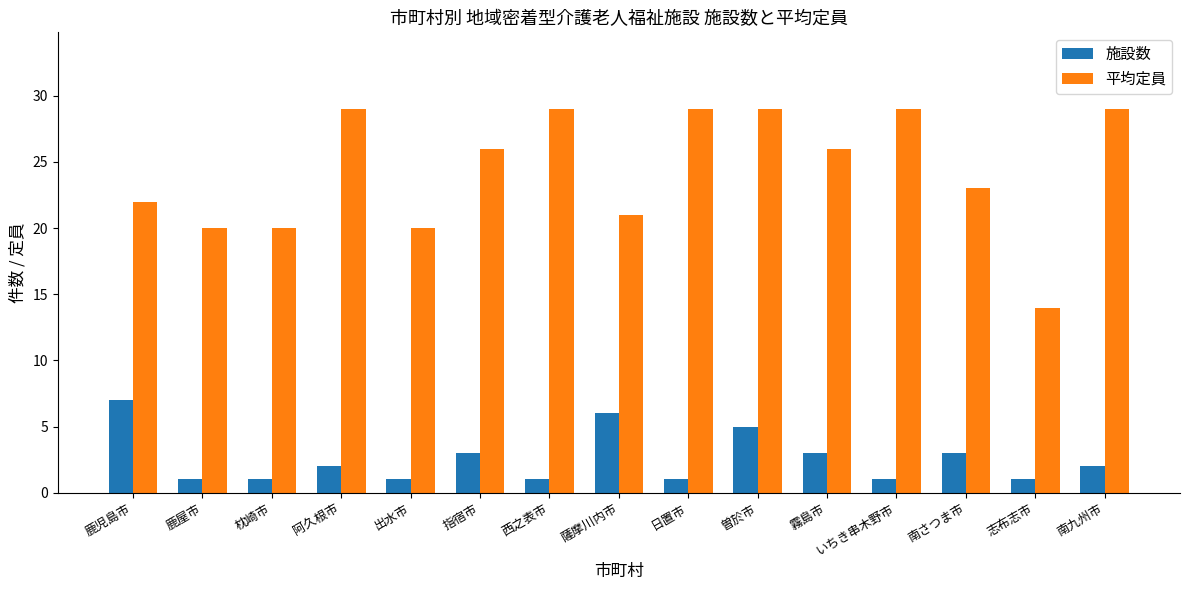

Reading left to right, extract all data points from this chart.

施設数: 7	1	1	2	1	3	1	6	1	5	3	1	3	1	2
平均定員: 22	20	20	29	20	26	29	21	29	29	26	29	23	14	29